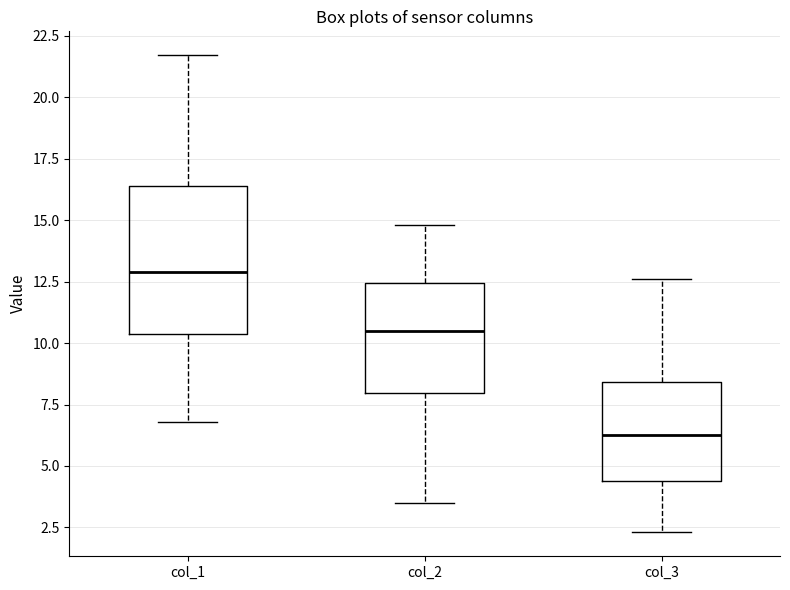

Reading left to right, read every box against the y-axis: the position of its median line, the range the box covers, and the ends of its whiskers. The values are not printed on the chart, so give them approximately, as read against the axis.

col_1: median 13.0, box 10.5 to 16.5, whiskers 7.0 to 21.5
col_2: median 10.5, box 8.0 to 12.5, whiskers 3.5 to 15.0
col_3: median 6.5, box 4.5 to 8.5, whiskers 2.5 to 12.5